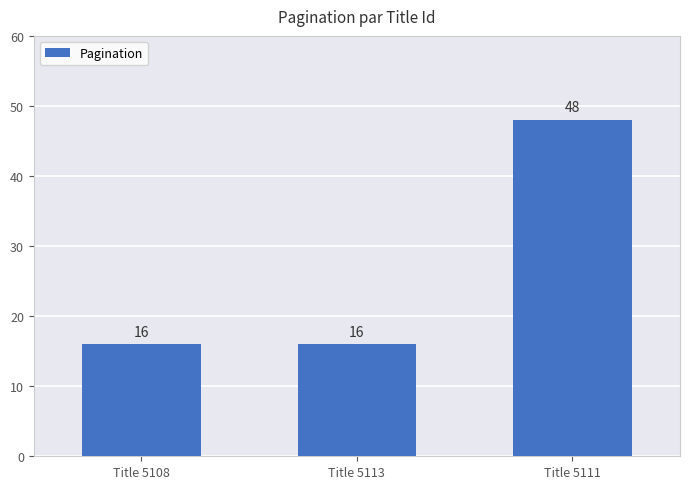

What is the minimum value shown in the chart?

16